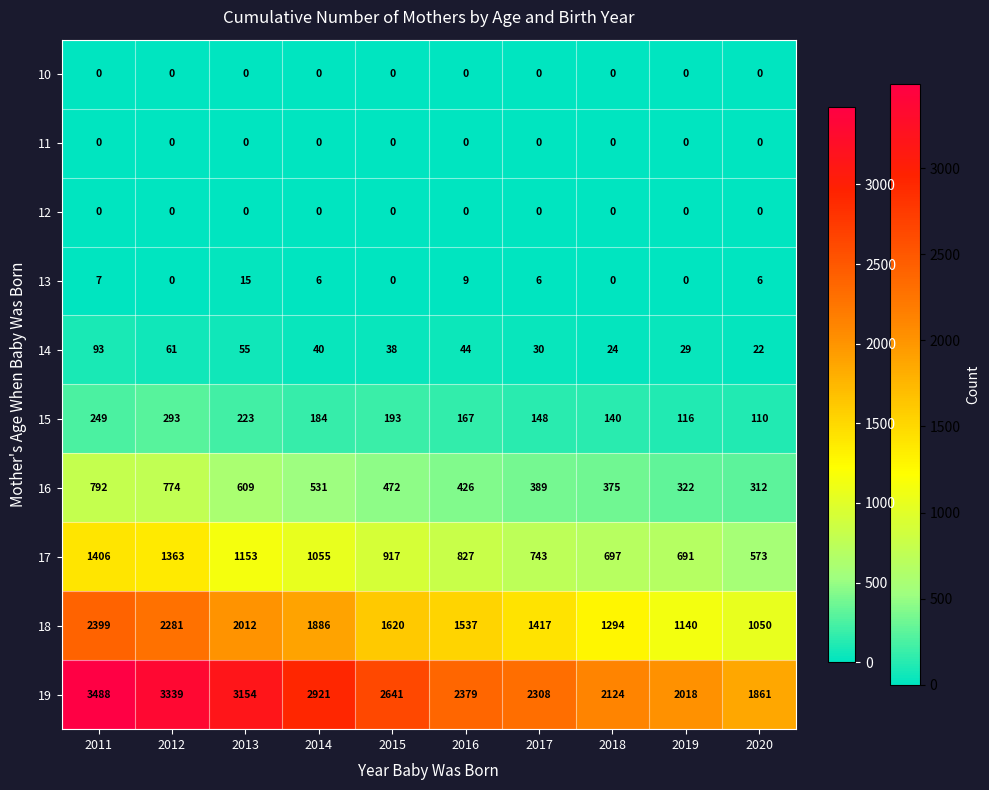

Which category has the highest value in the 17 series?

2011